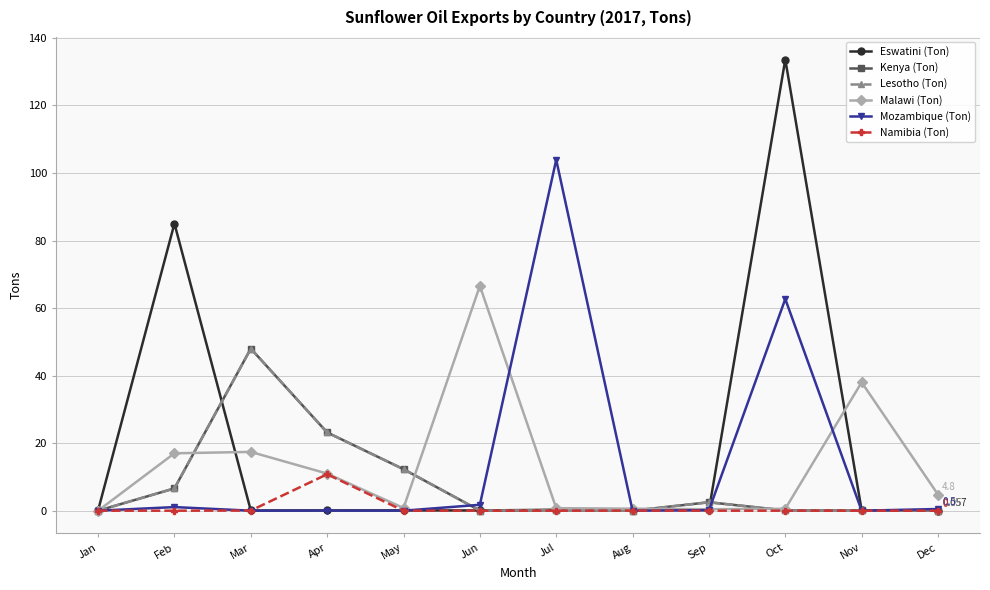

At how many categories does at least one series exceed 107?

1